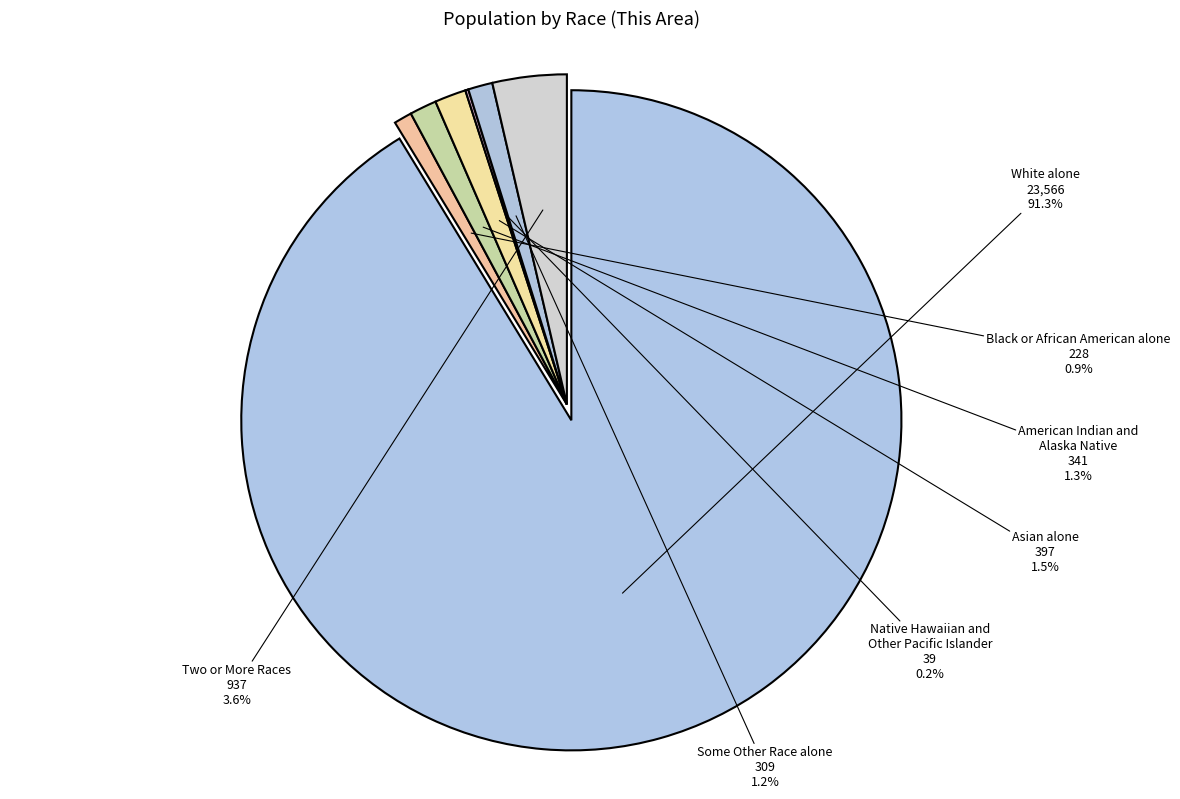

What is the largest slice in the pie chart?

White alone